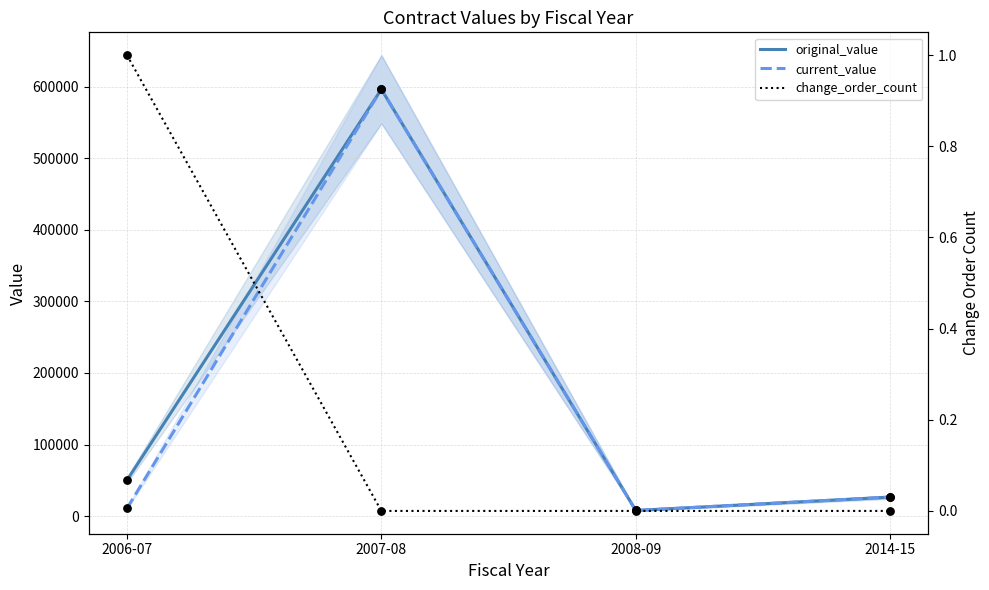

What are all the series names shown in the legend?

original_value, current_value, change_order_count